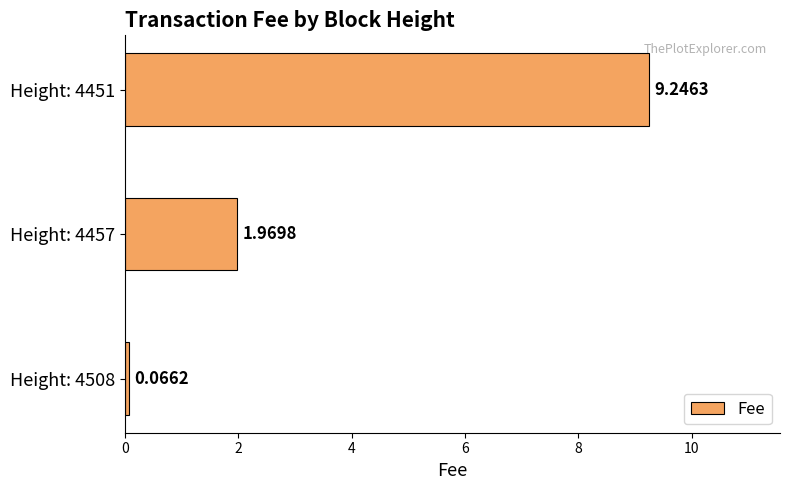

Rank the categories by value from lowest to highest.

Height: 4508, Height: 4457, Height: 4451